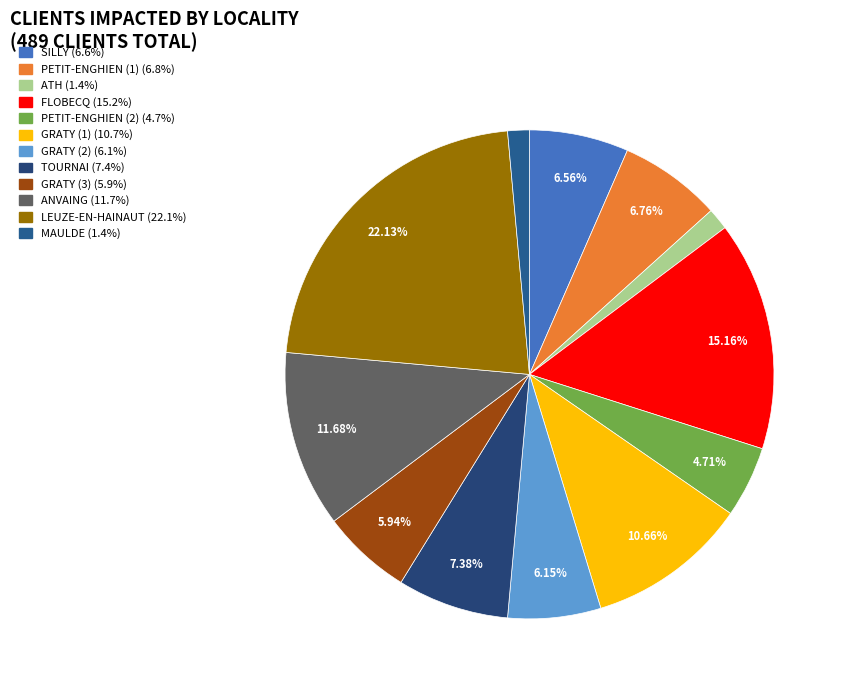

Rank the categories by value from highest to lowest.

LEUZE-EN-HAINAUT, FLOBECQ, ANVAING, GRATY (1), TOURNAI, PETIT-ENGHIEN (1), SILLY, GRATY (2), GRATY (3), PETIT-ENGHIEN (2), ATH, MAULDE